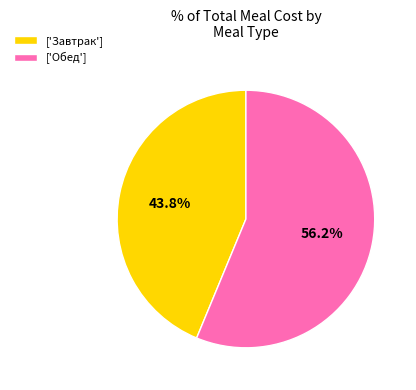

Combined, do ['Обед'] and ['Завтрак'] account for over 50%?

Yes